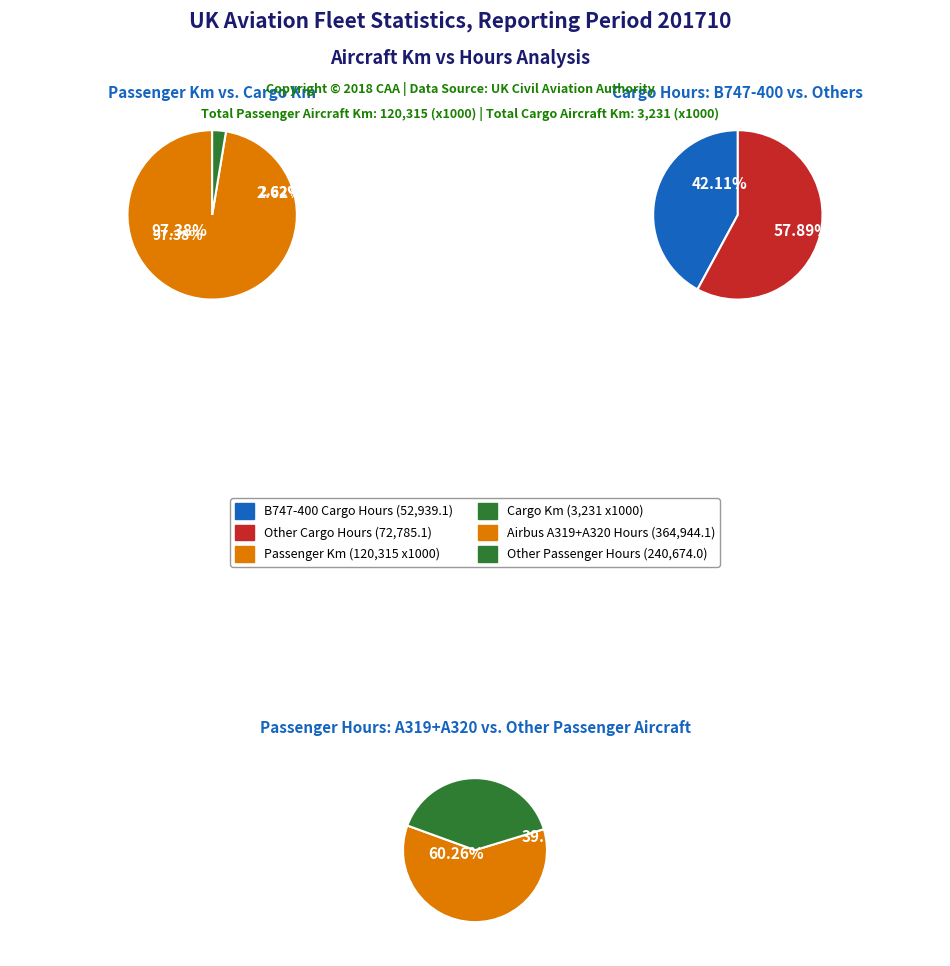

What percentage is NOT represented by cargo_hours?

88.5%